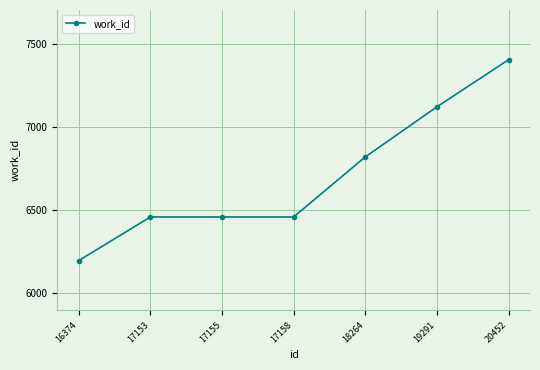

What is the greatest value displayed?

7404